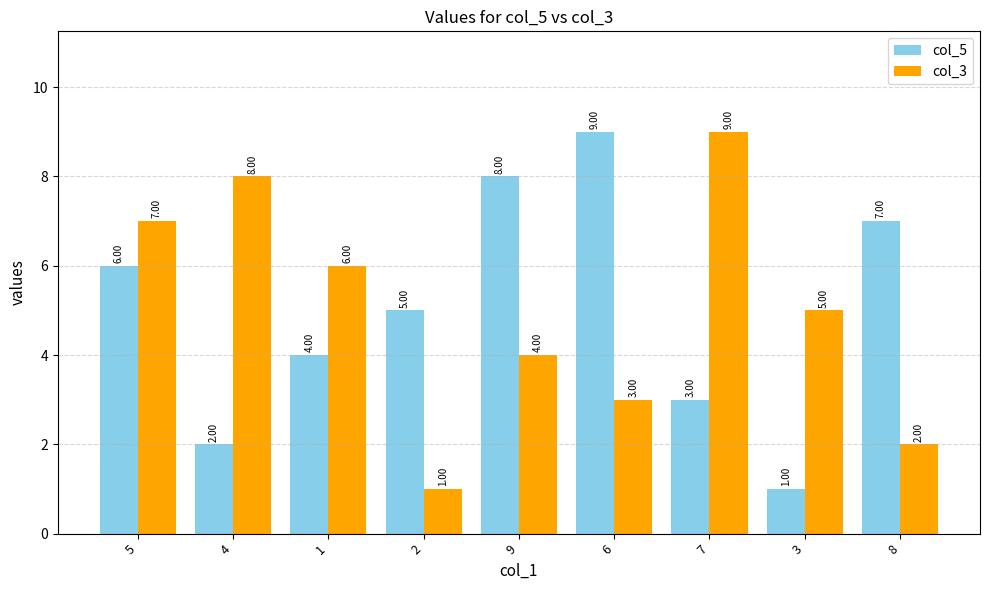

What is the total value across all series at 7?

12